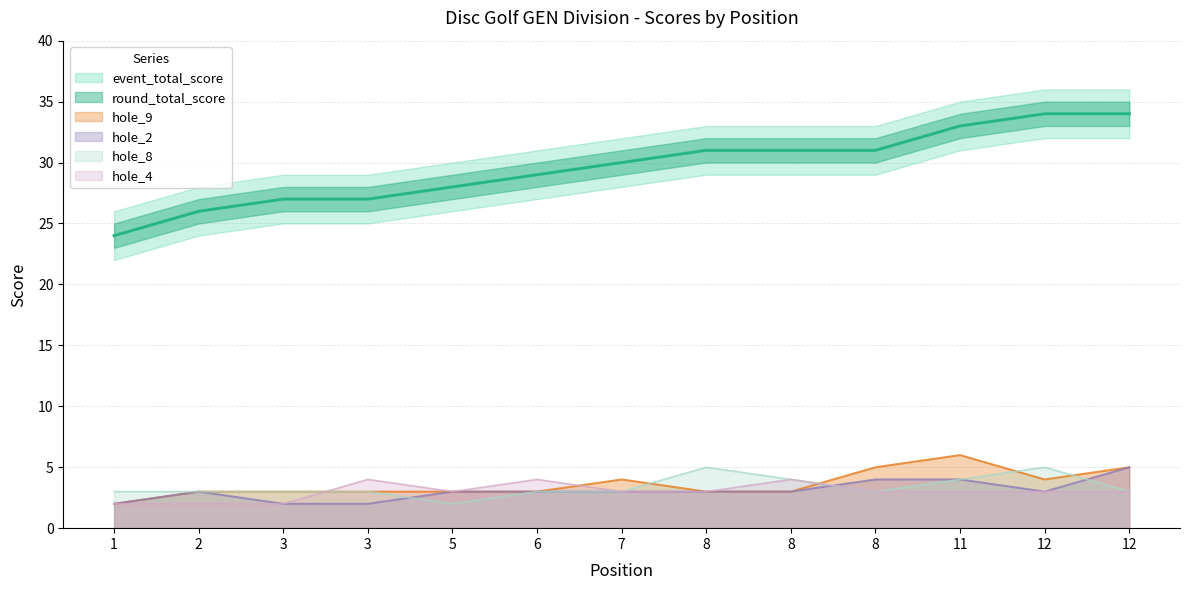

What is the sum of the round_total_score values at 1 and 3?

51